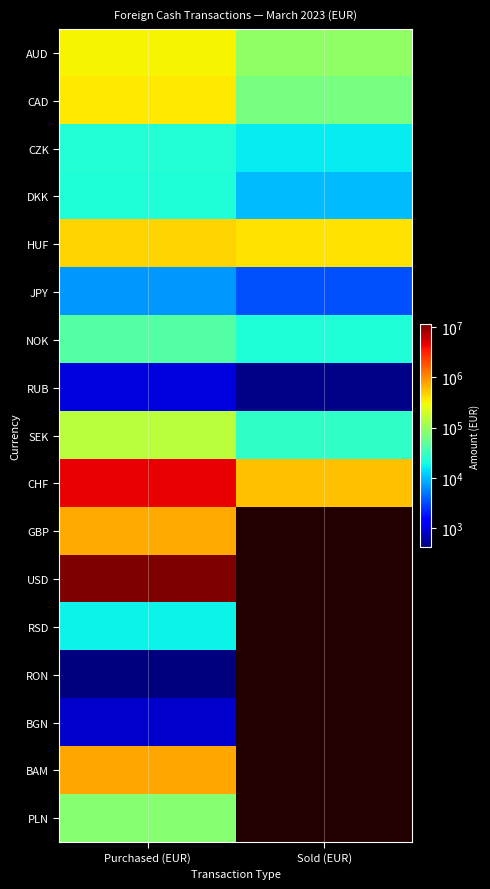

At Sold (EUR), list the series in order from largest to smallest.

CHF, HUF, AUD, CAD, NOK, CZK, DKK, JPY, GBP, USD, RSD, RON, BGN, BAM, PLN, SEK, RUB